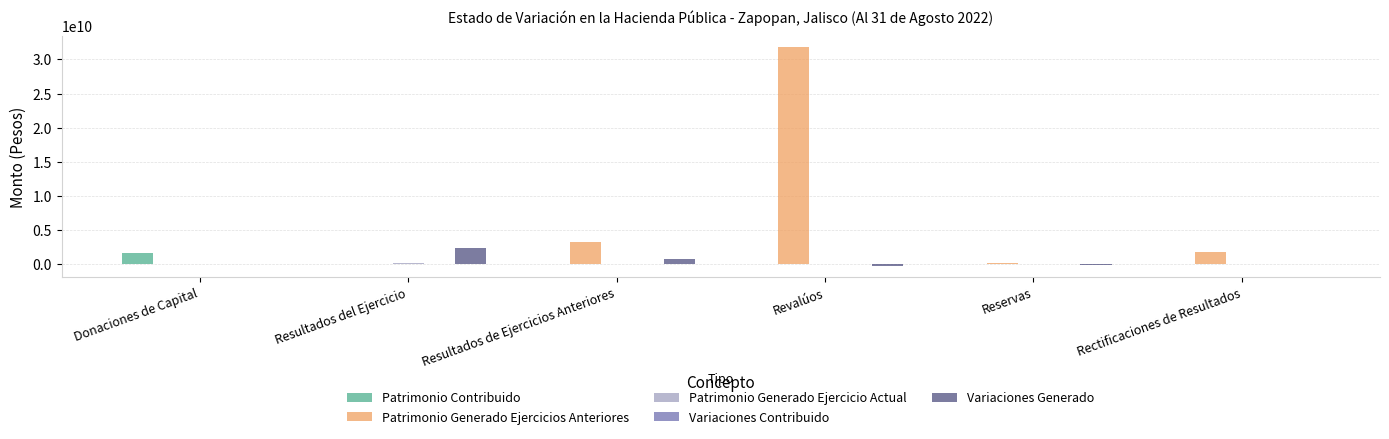

The Patrimonio Contribuido series shows 1654534980.0 at Donaciones de Capital. True or false?

True